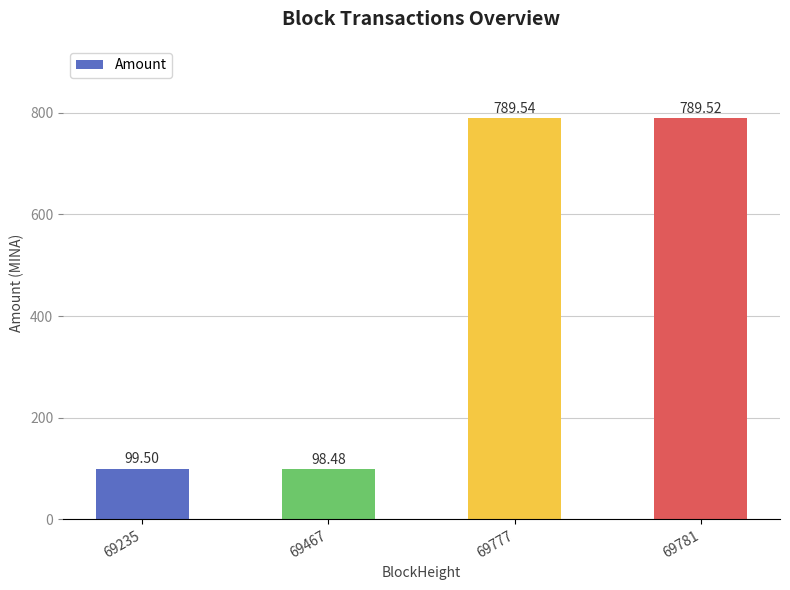

What is the smallest value displayed?

98.5